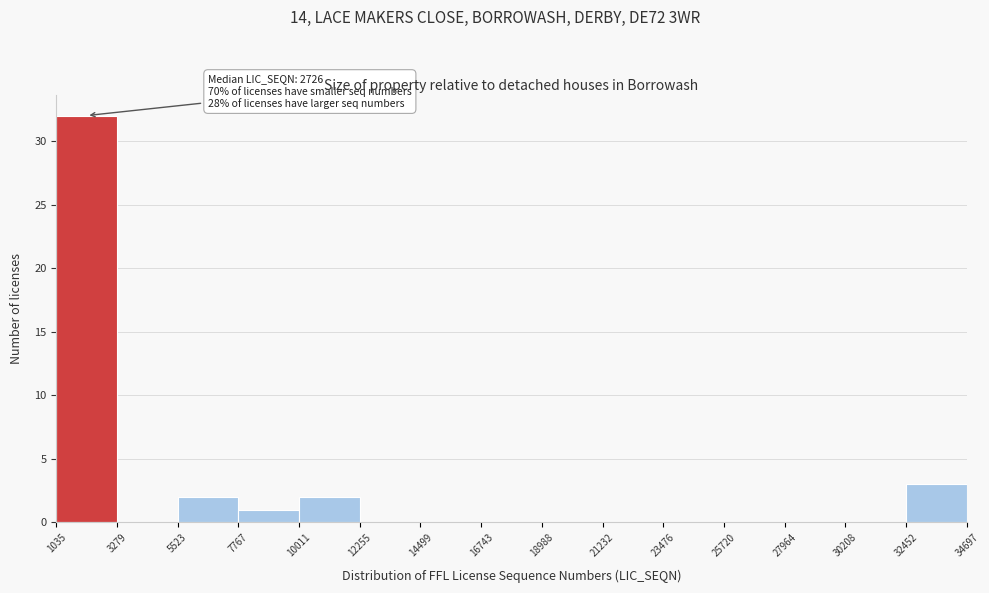

Over which range of the x-axis is the bar tallest?

1035 to 3279